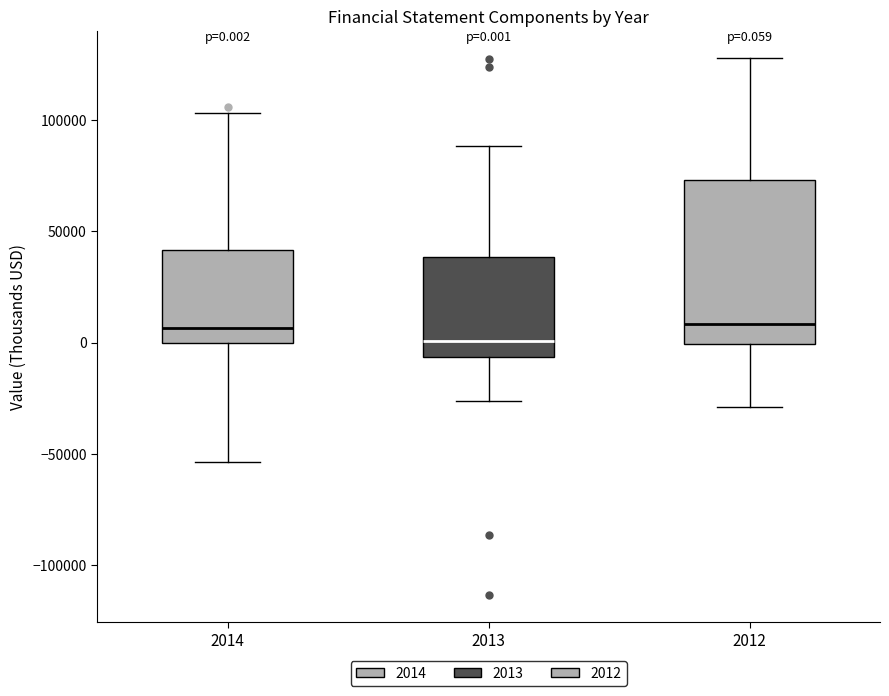

Which box's median line is the lowest?

2013